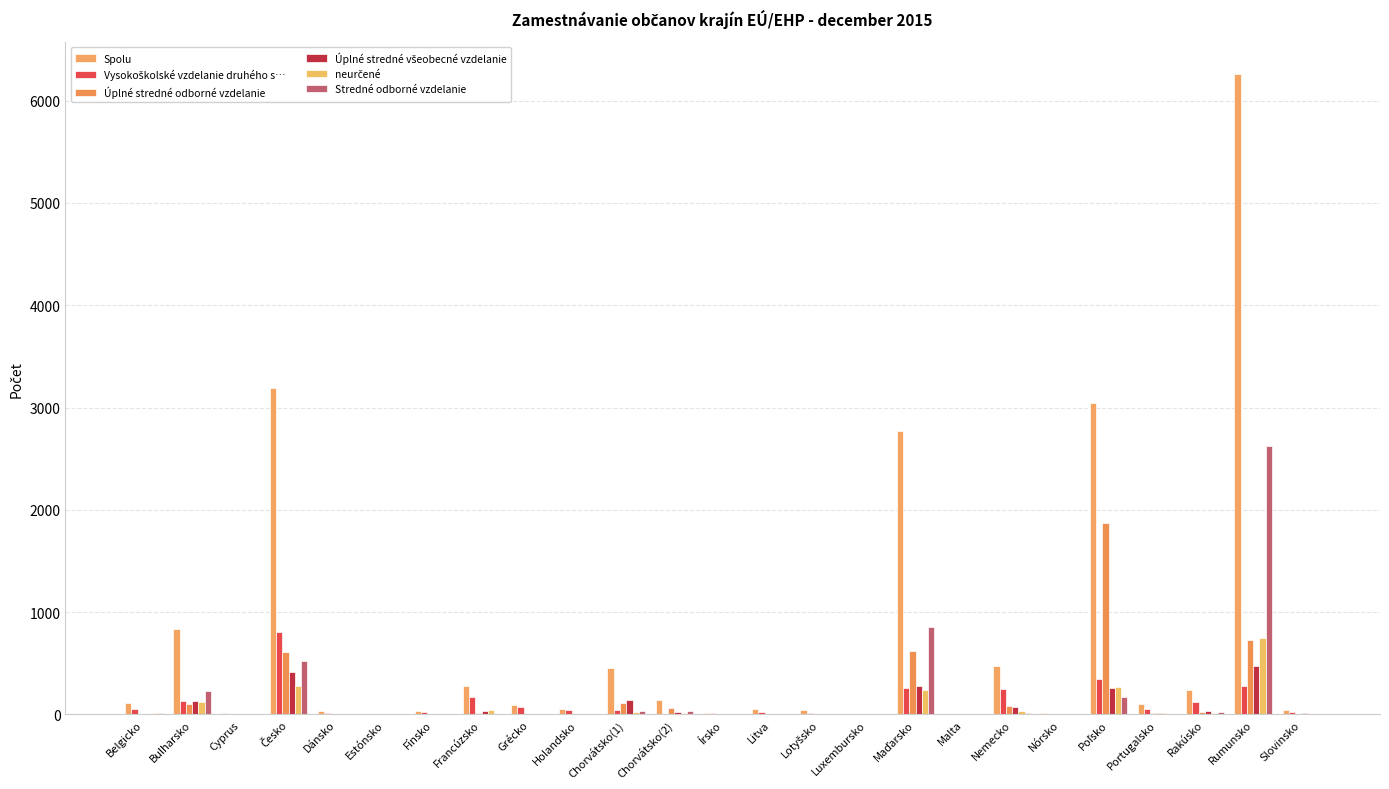

What is the average value of the Spolu series?

733